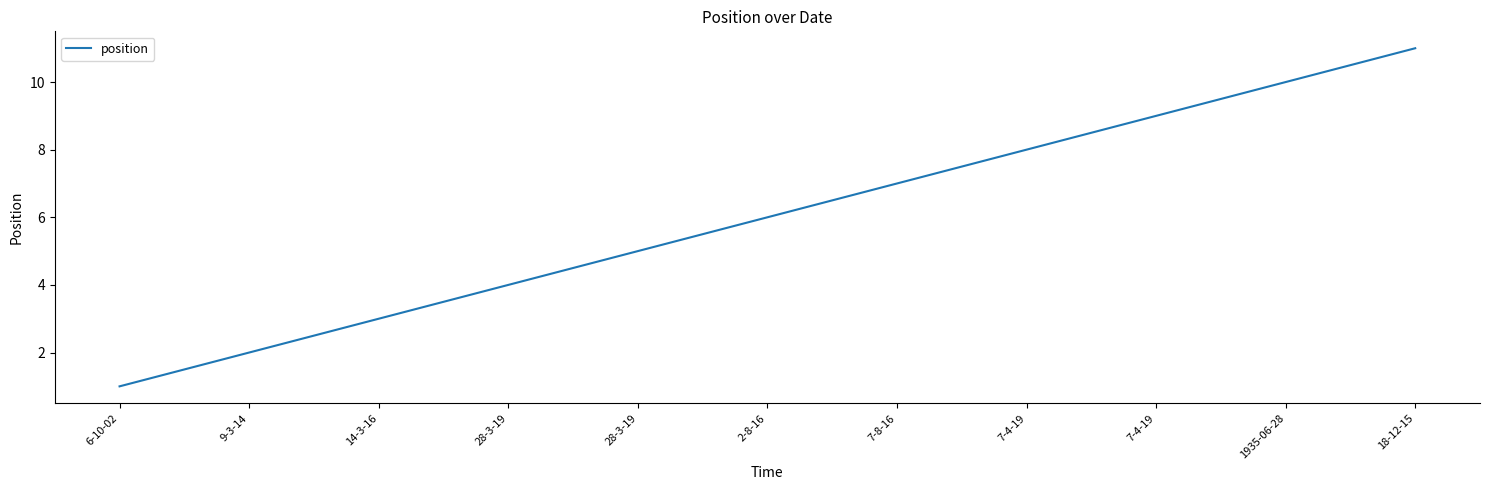

Reading right to left, list all the values displayed in this chart.

11	10	9	8	7	6	5	4	3	2	1